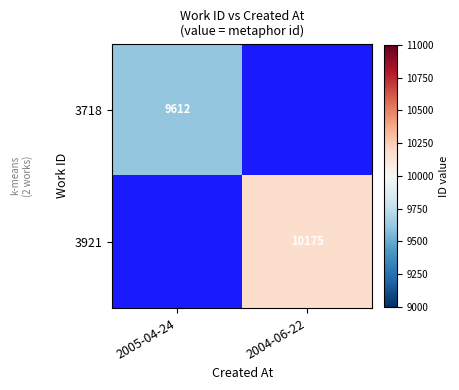

The 3921 series shows 17258 at 2004-06-22. True or false?

False